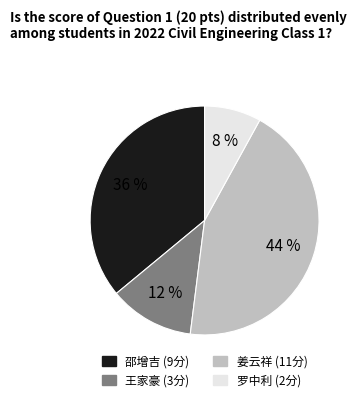

Is there a majority slice in this chart?

No